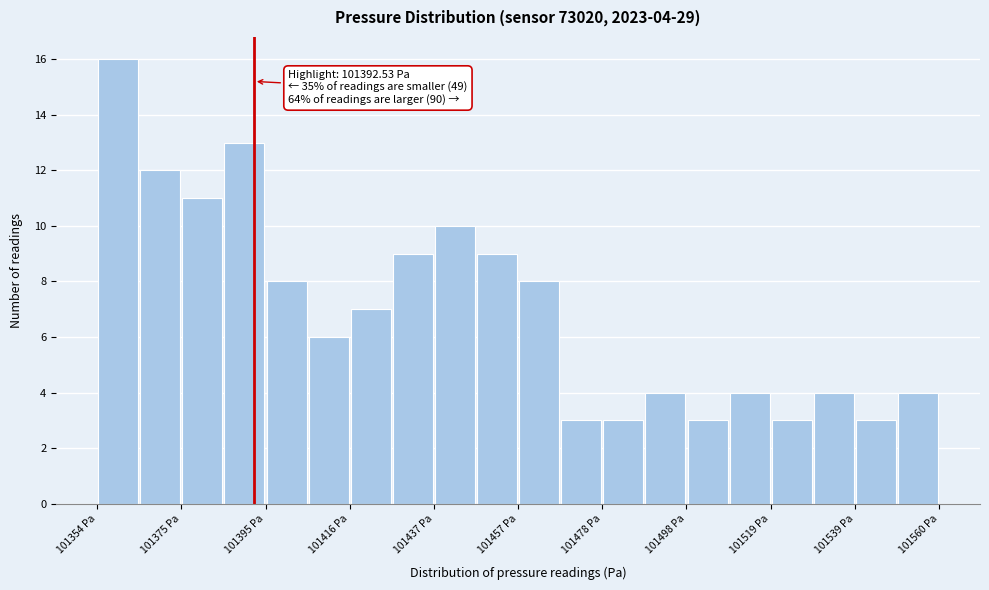

Around what value on the x-axis is the tallest bar? Give the approximate position of its centre, as read against the axis.

101360